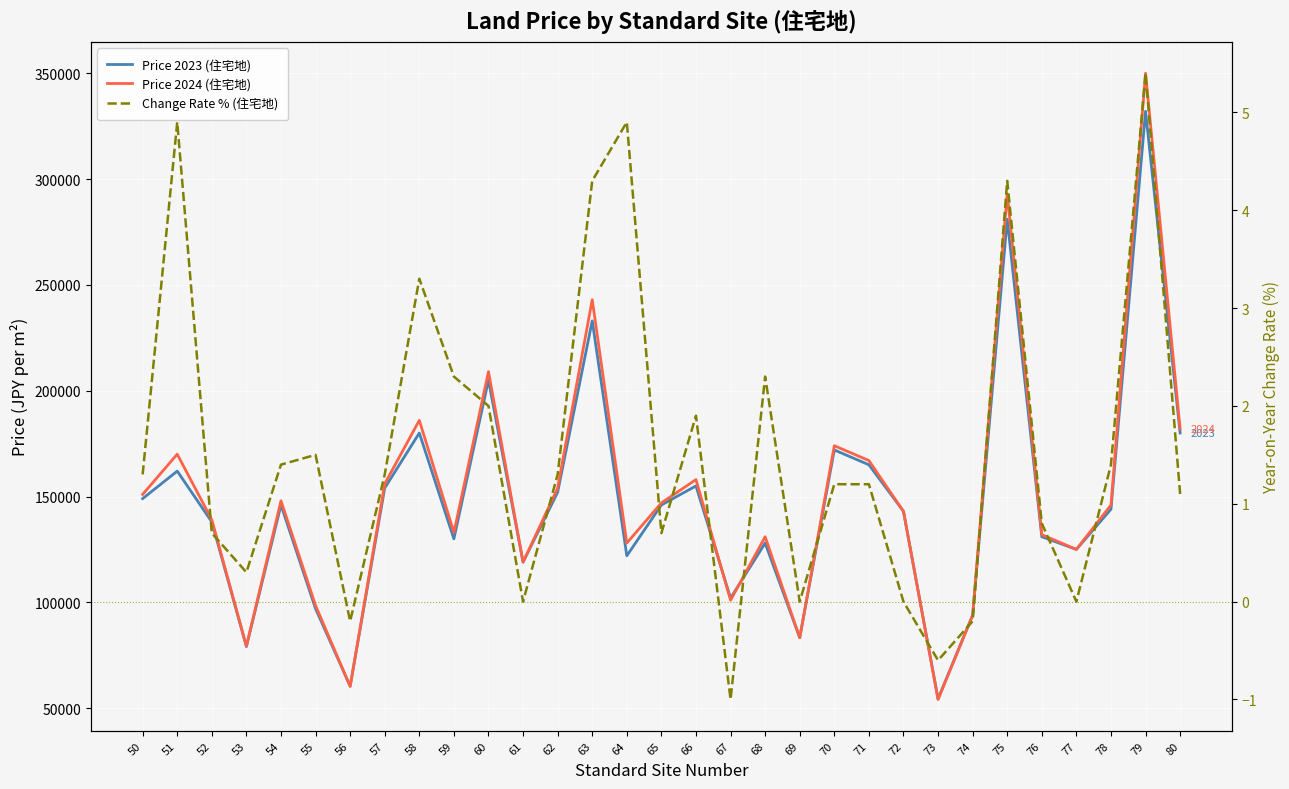

True or false: Price 2024 (住宅地) and Change Rate % (住宅地) intersect in this chart.

False